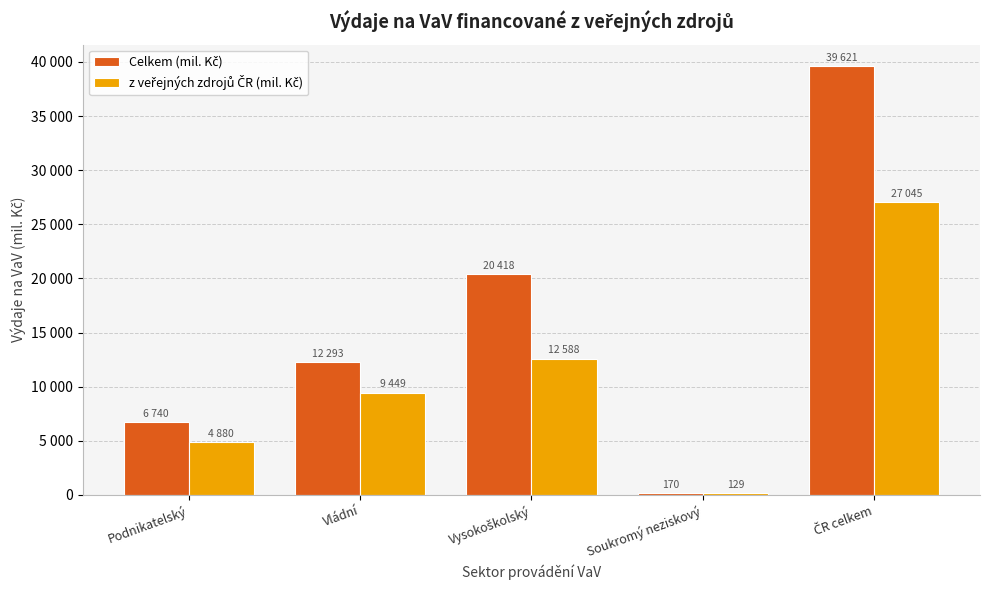

Is the value of z veřejných zdrojů ČR (mil. Kč) at ČR celkem greater than the value of Celkem (mil. Kč) at ČR celkem?

No